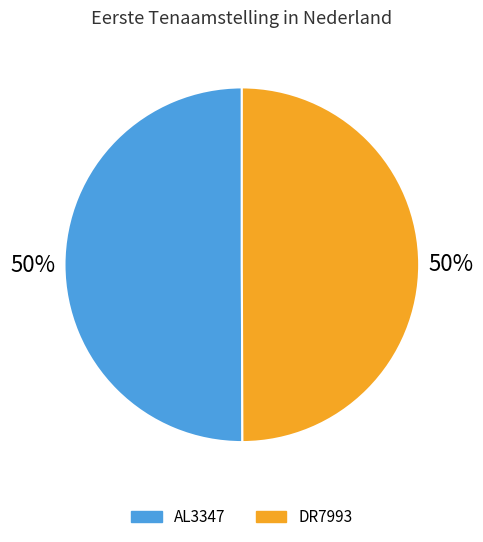

How many segments does this pie chart have?

2